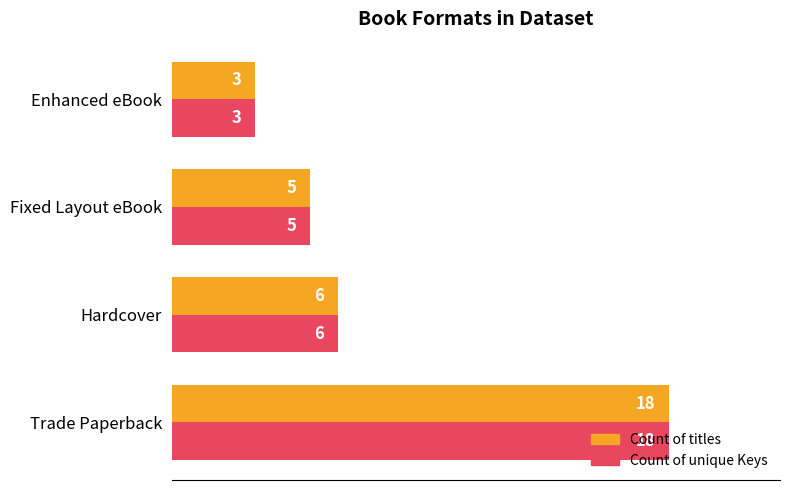

List the labels in order of Count of unique Keys value, smallest first.

Enhanced eBook, Fixed Layout eBook, Hardcover, Trade Paperback